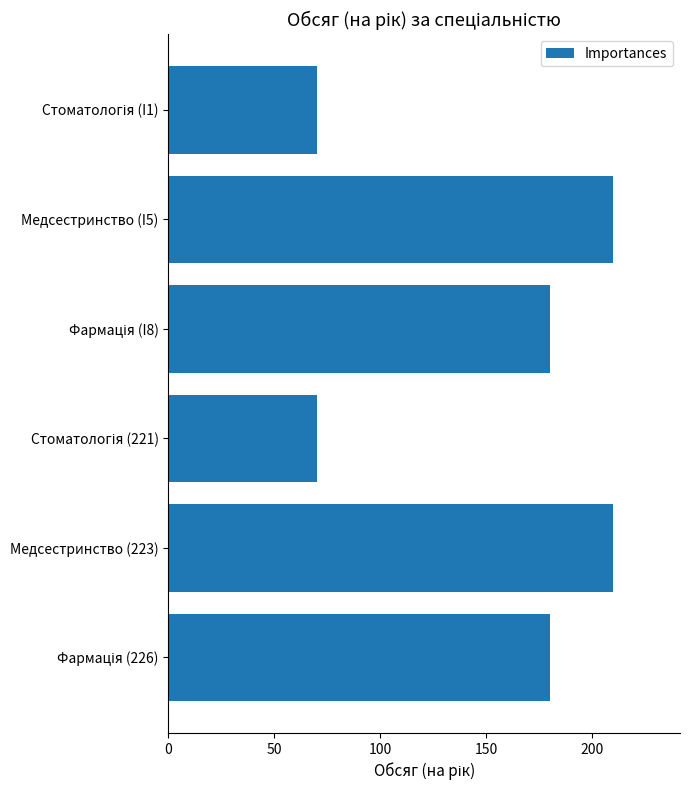

Is it true that the value at Медсестринство (223) is 295?

False